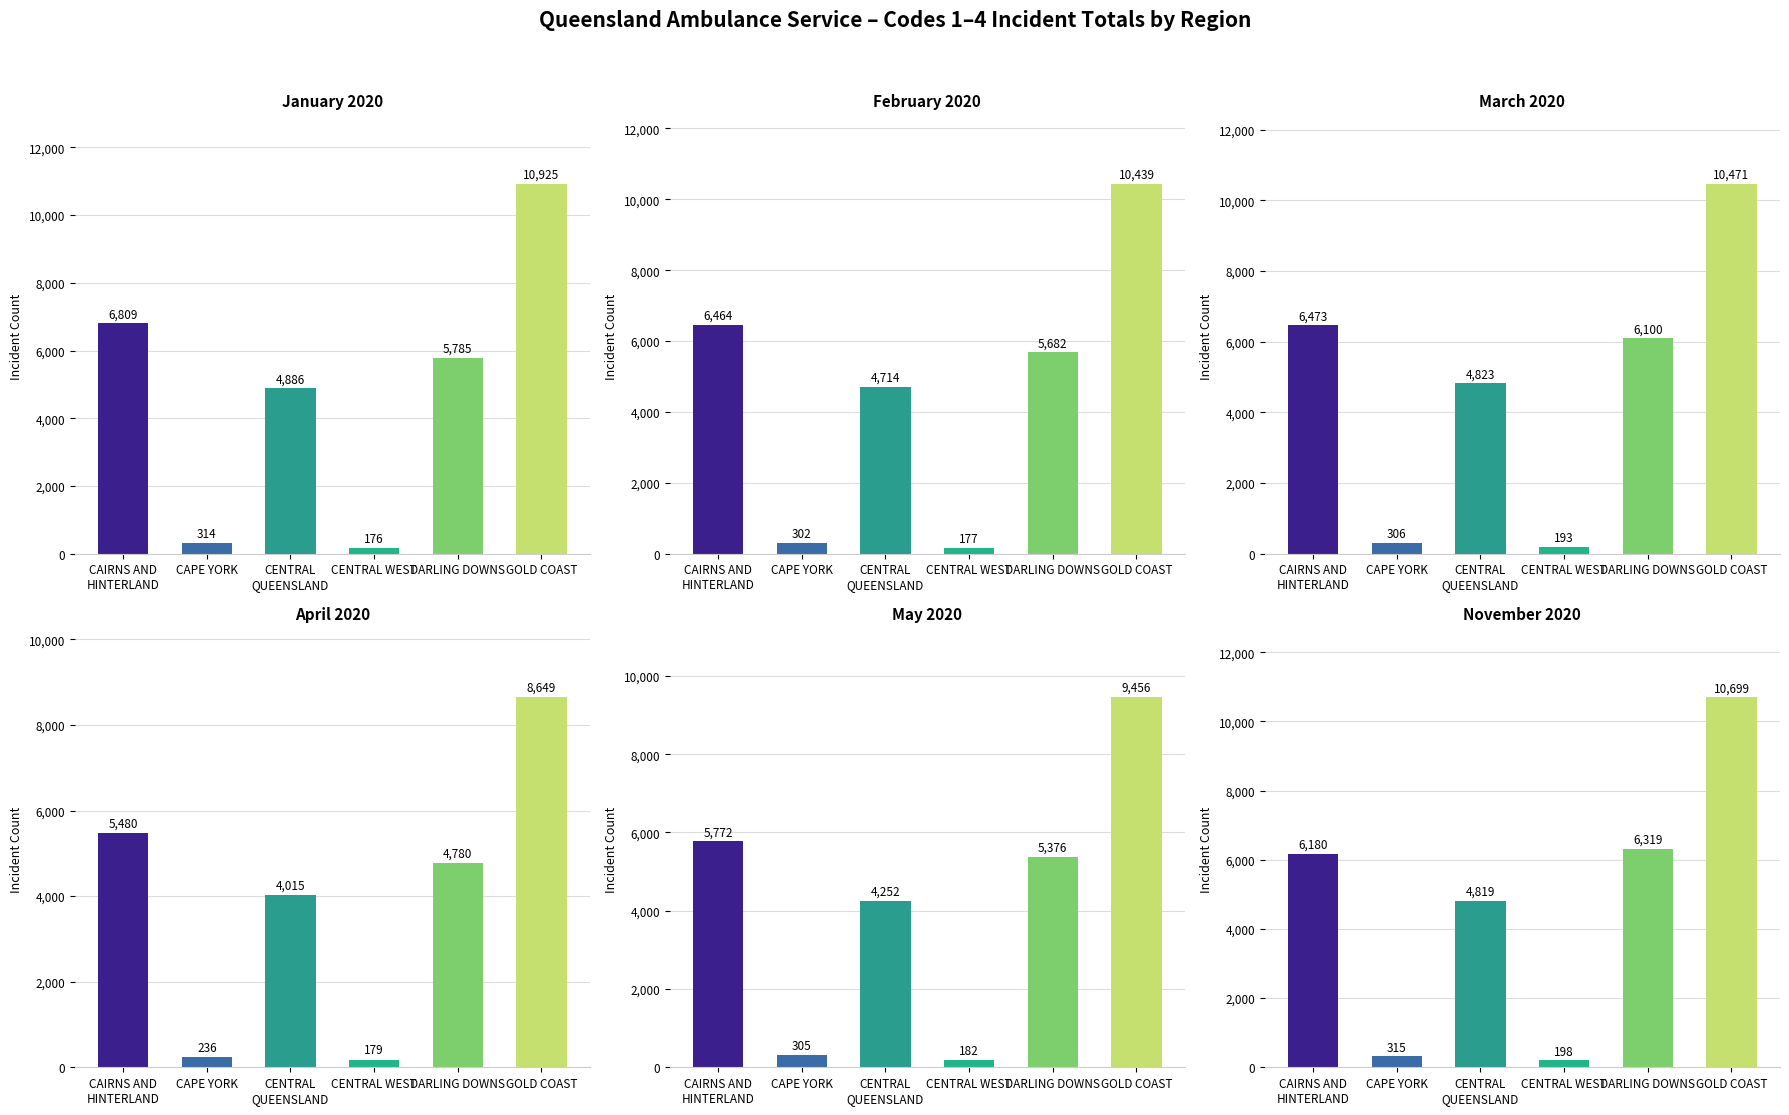

How many data points in May are less than 5376?

3